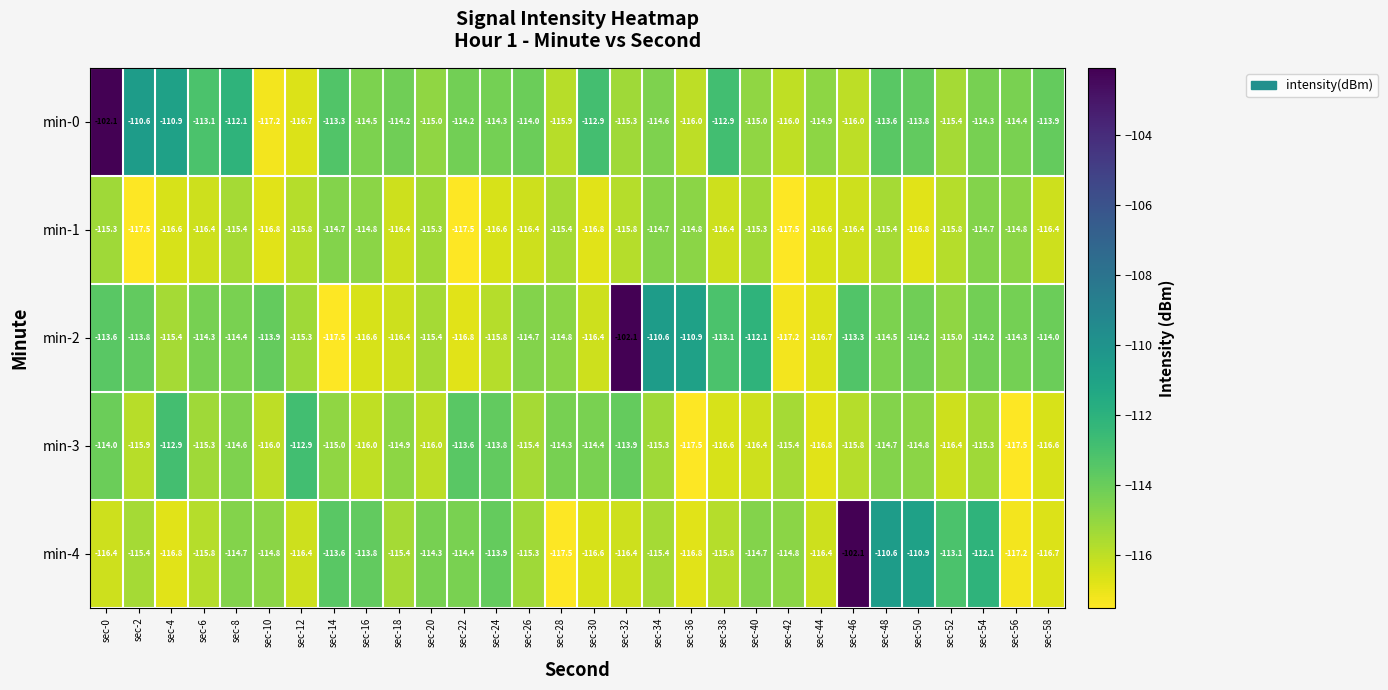

What is the smallest value displayed?

-117.5